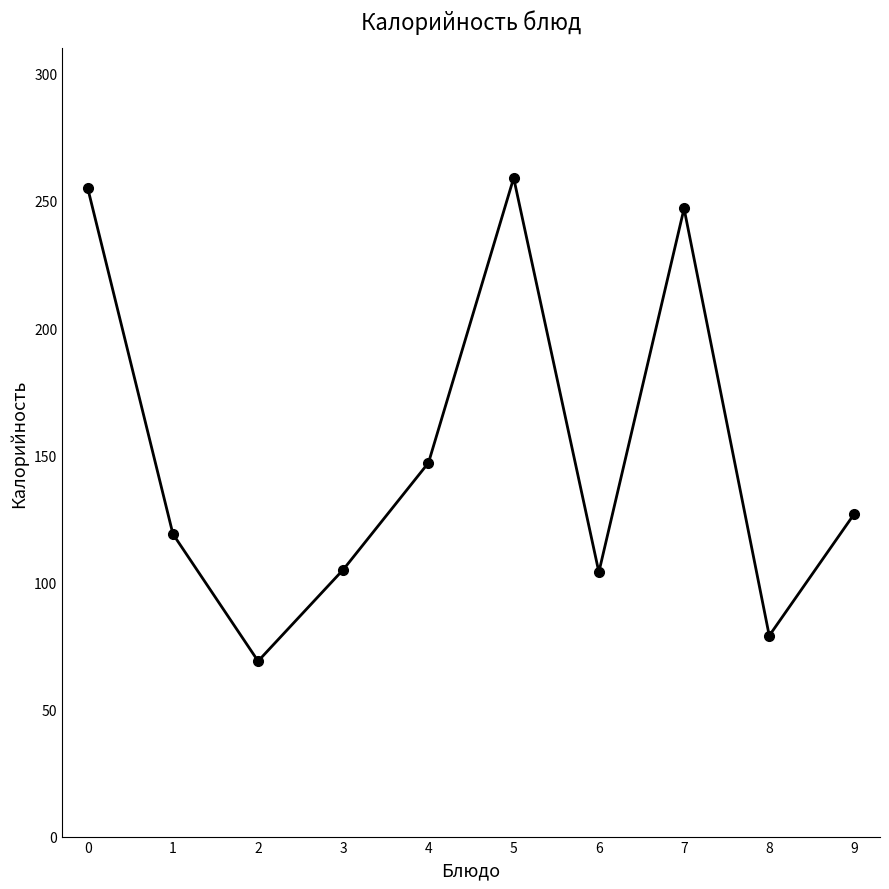

How many lines are shown in the chart?

1